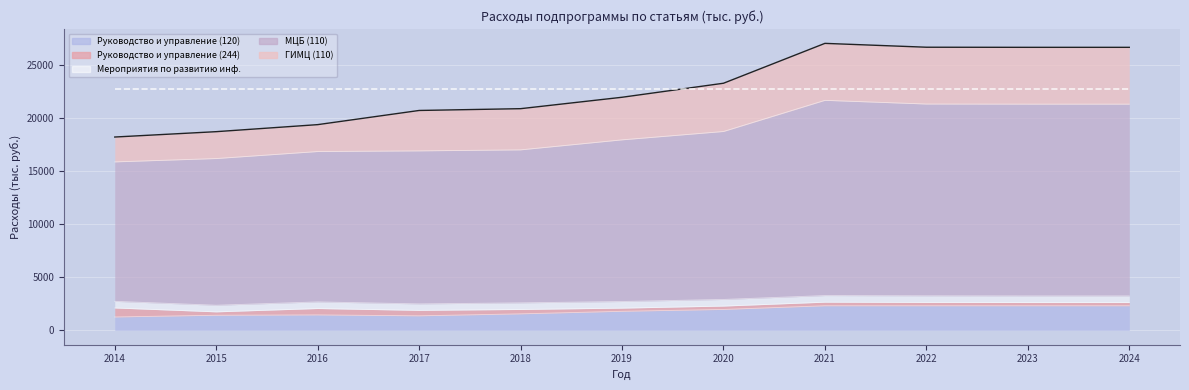

What is the value of the Мероприятия по развитию инф. point at the 7th from the left?

623.6